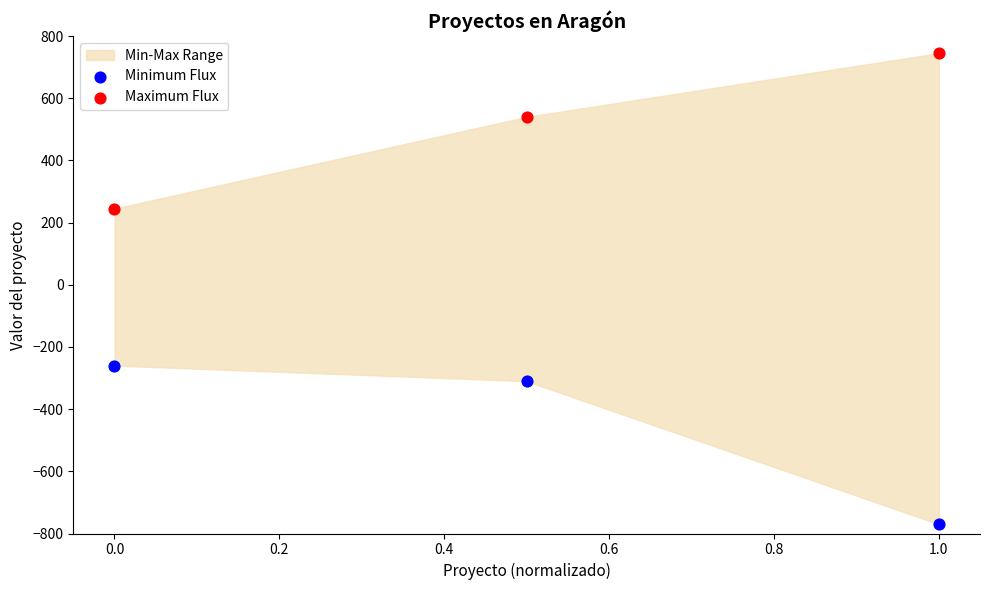

Across all data points, what is the average Y value?

32